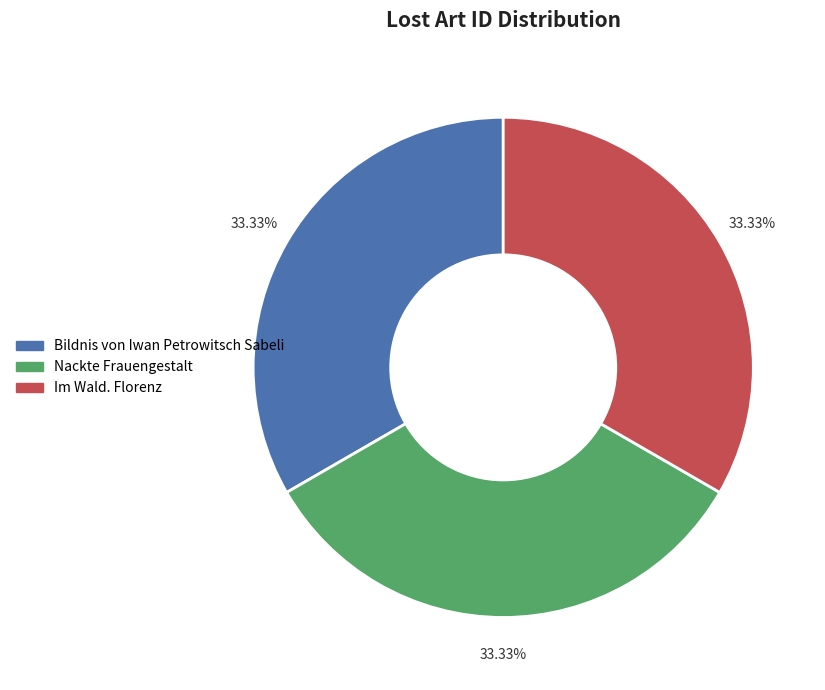

Does Im Wald. Florenz account for over 50% of the chart?

No